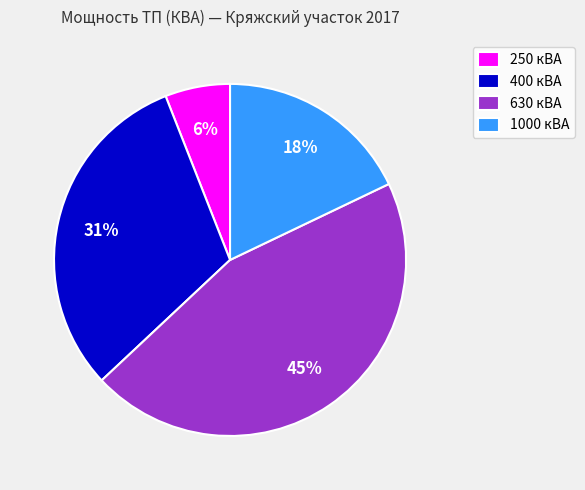

The 250 кВА slice represents 6% of the pie. True or false?

True